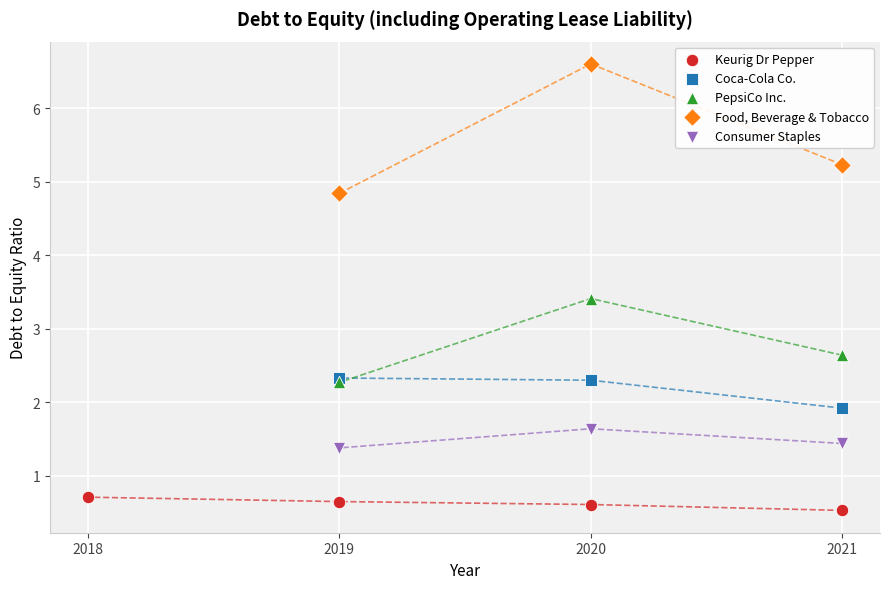

Which series reaches the maximum Y coordinate?

Food, Beverage & Tobacco